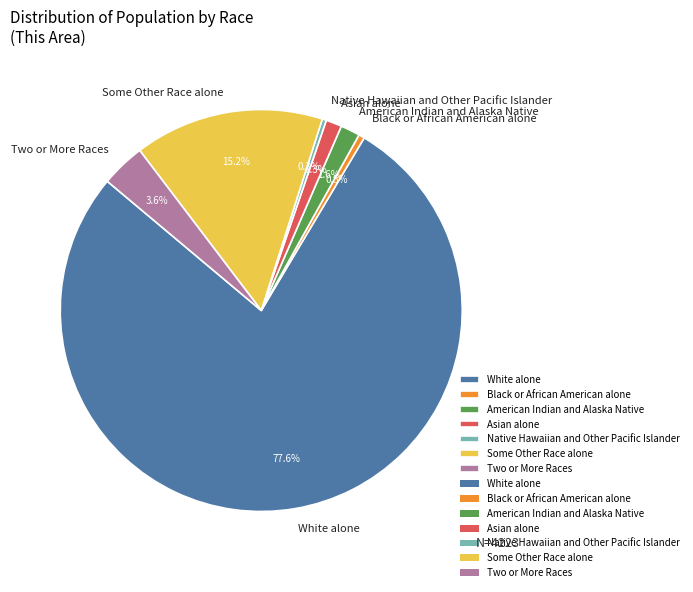

Which slice is the largest?

White alone